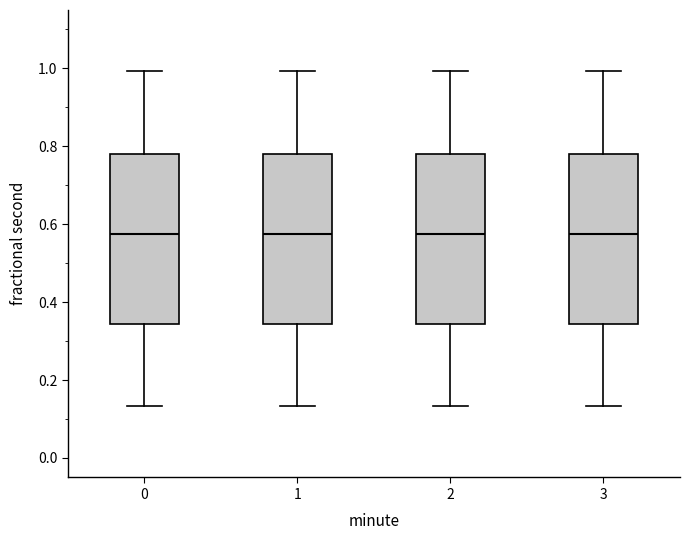

Reading left to right, transcribe this box plot: for each box, give where its median line is, the range the box spans, and where its two whiskers end, as read against the y-axis. The values are not printed on the chart, so give them approximately, as read against the axis.

0: median 0.58, box 0.34 to 0.78, whiskers 0.14 to 1.00
1: median 0.58, box 0.34 to 0.78, whiskers 0.14 to 1.00
2: median 0.58, box 0.34 to 0.78, whiskers 0.14 to 1.00
3: median 0.58, box 0.34 to 0.78, whiskers 0.14 to 1.00